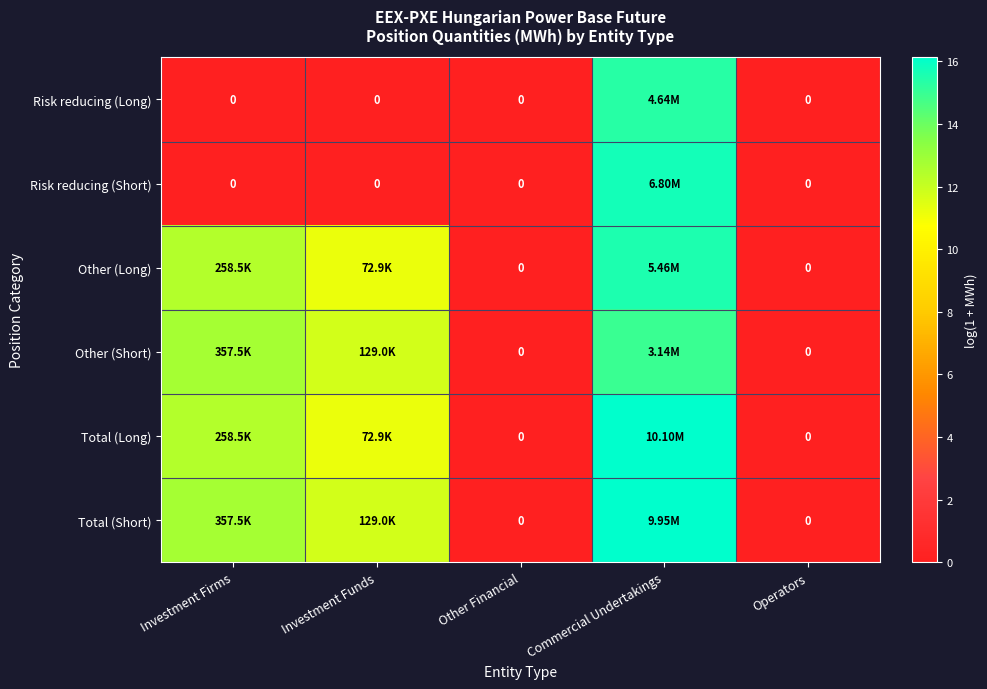

Which series has the largest range (max minus min)?

Total (Long)